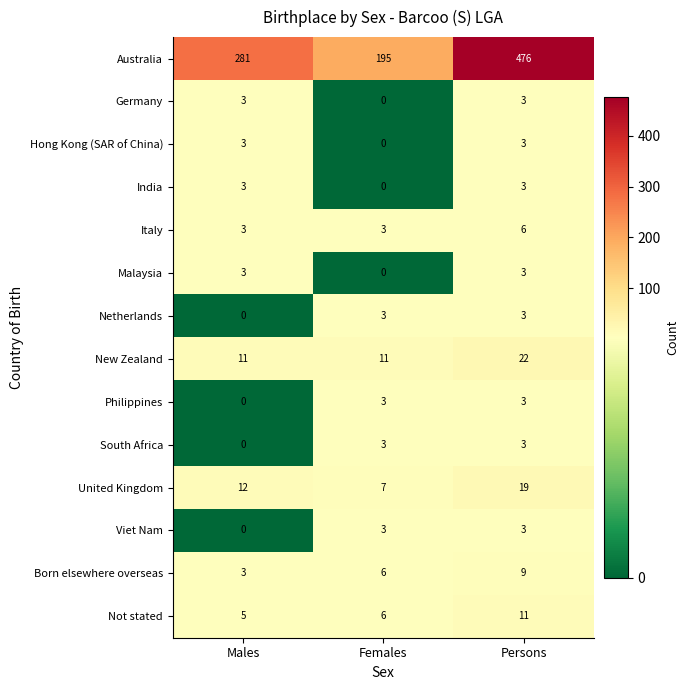

What is the sum of all India values?

6